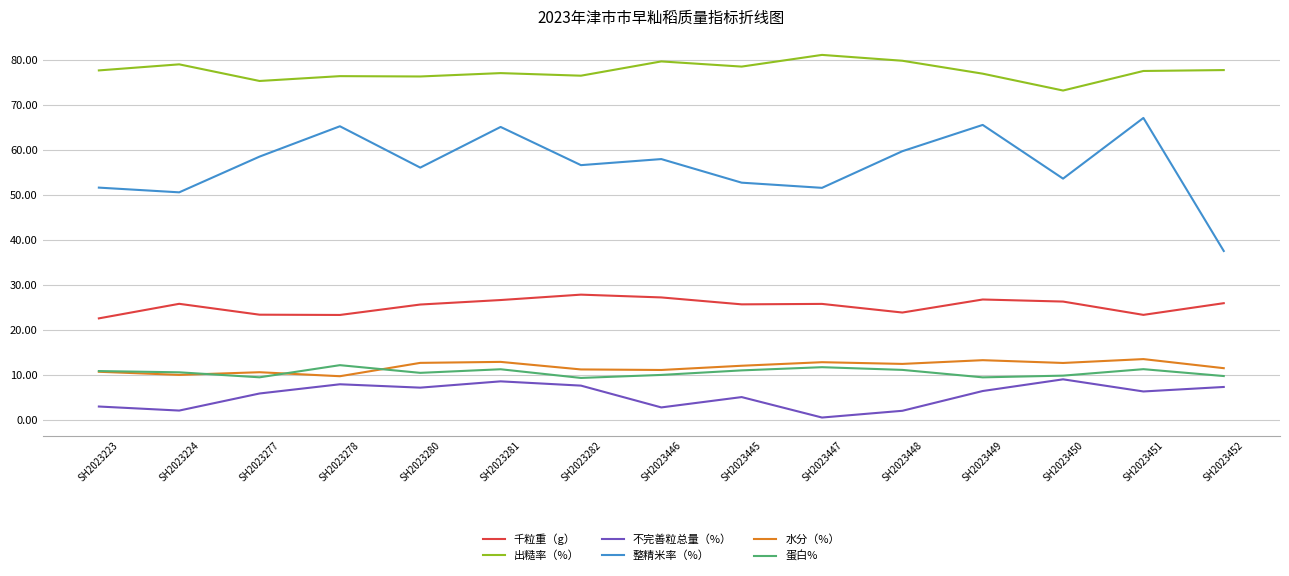

How many series are shown in this chart?

6